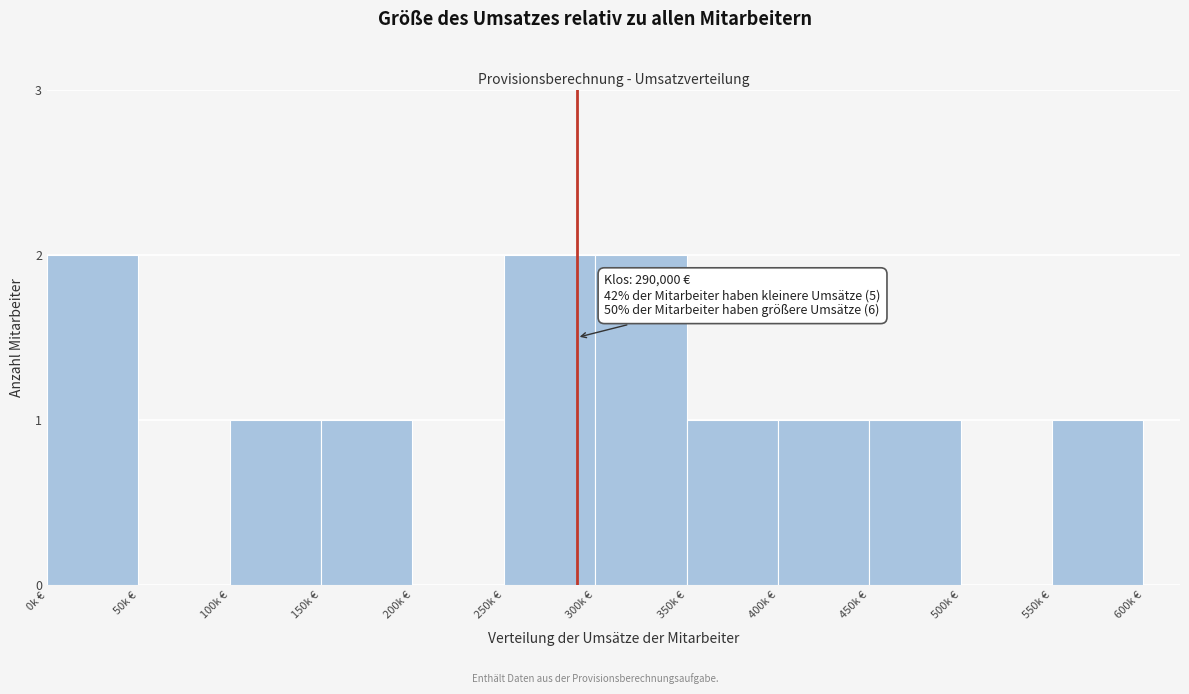

Reading right to left, what are all the values shown in this chart?

550k €=1	500k €=0	450k €=1	400k €=1	350k €=1	300k €=2	250k €=2	200k €=0	150k €=1	100k €=1	50k €=0	0k €=2